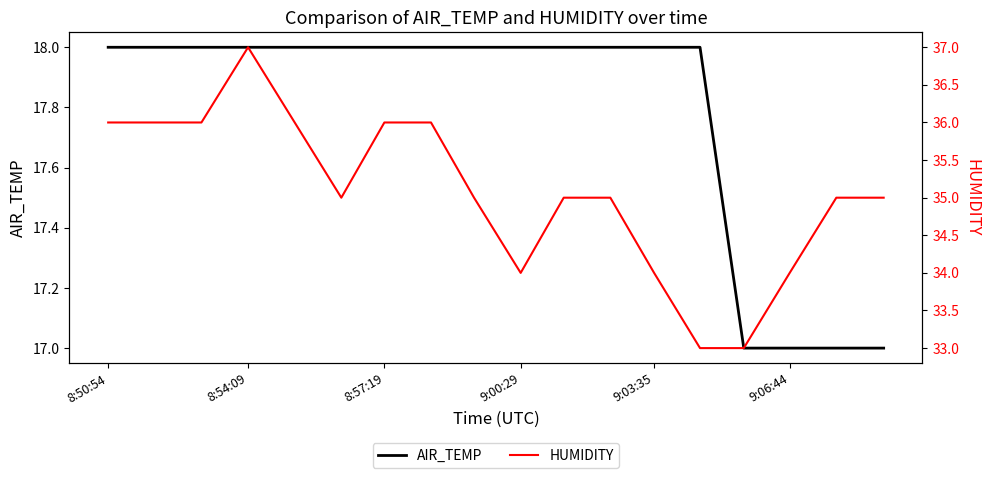

What is the smallest value displayed?

17